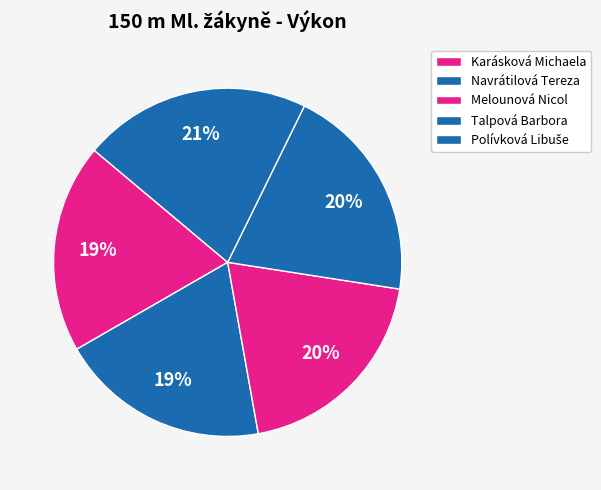

Between Navrátilová Tereza and Polívková Libuše, which is larger?

Polívková Libuše